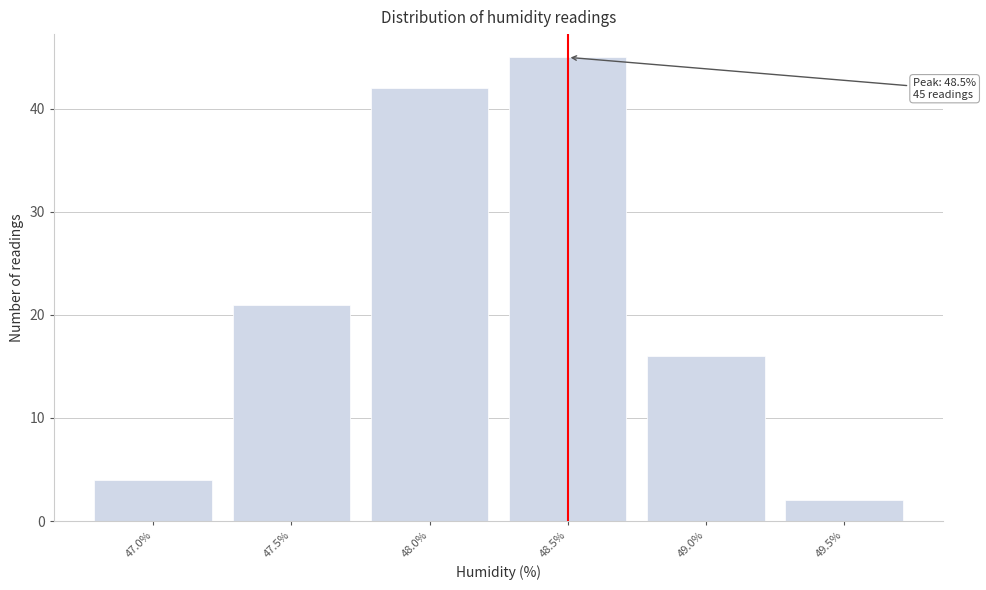

Reading left to right, extract all data points from this chart.

4	21	42	45	16	2